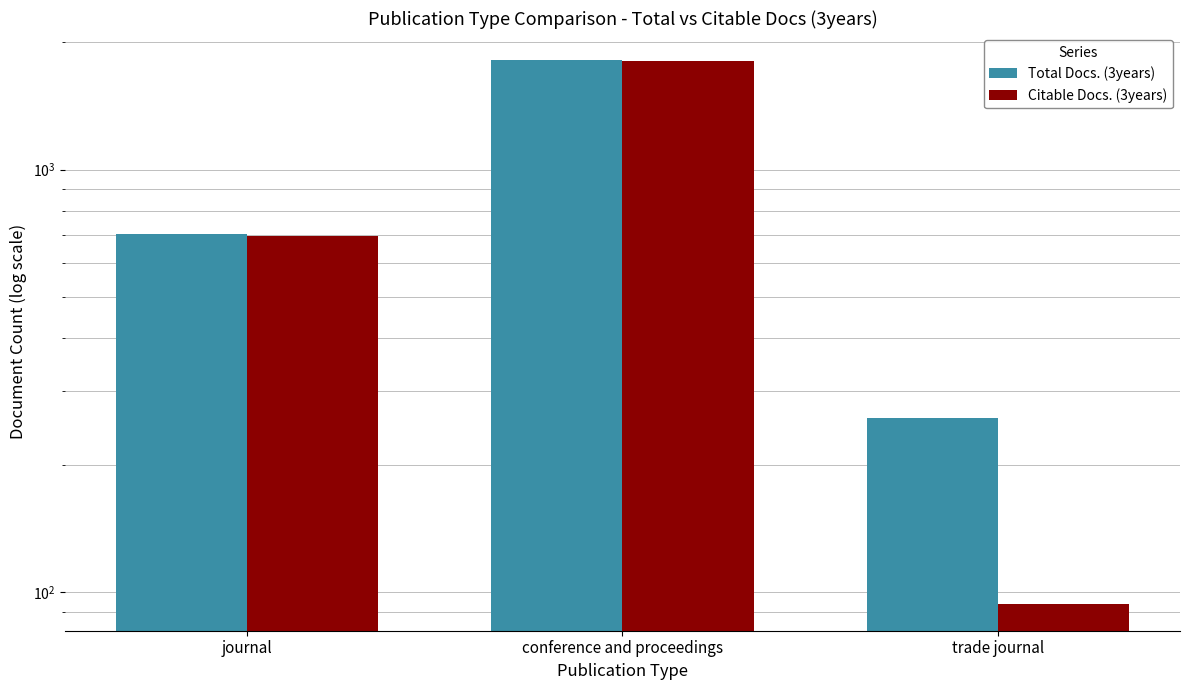

Reading left to right, extract all data points from this chart.

Total Docs. (3years): 704	1815	258
Citable Docs. (3years): 697	1807	94